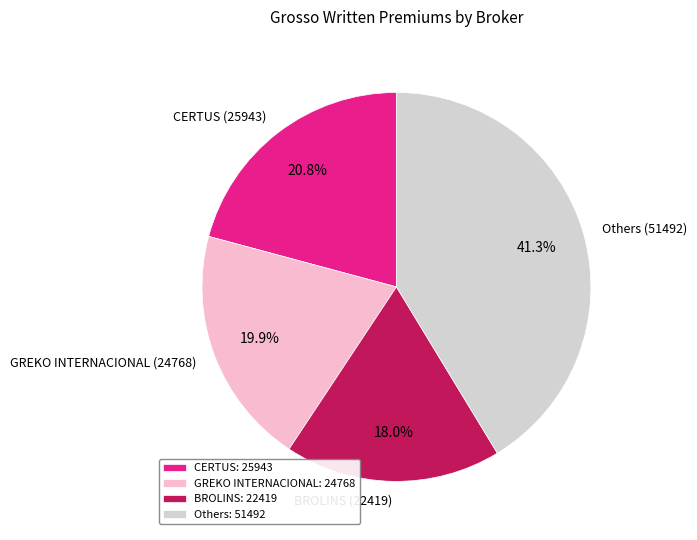

How many segments does this pie chart have?

4